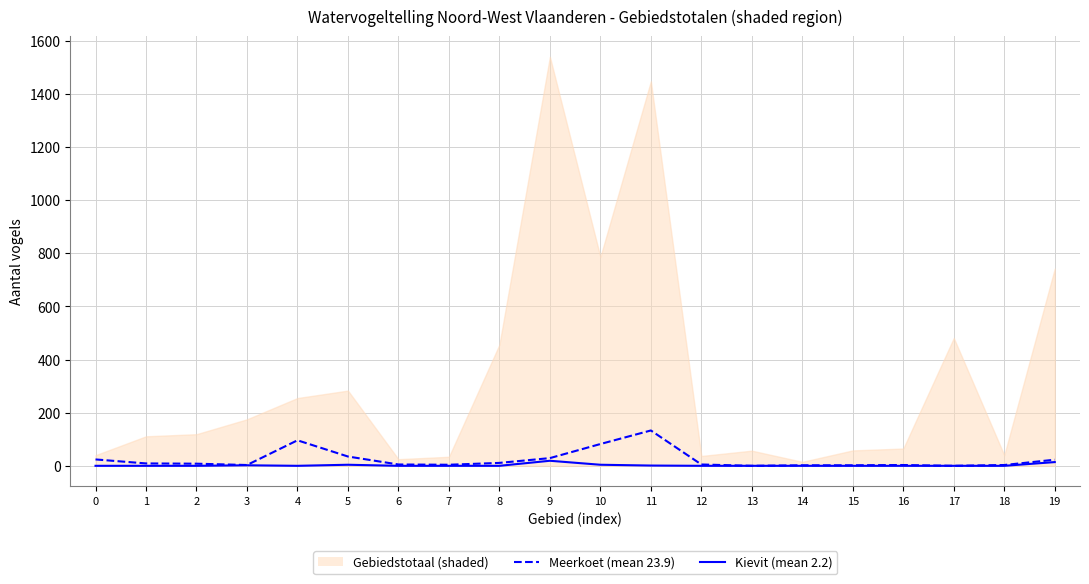

List the series in order of their peak value, lowest first.

Kievit (mean 2.2), Meerkoet (mean 23.9)